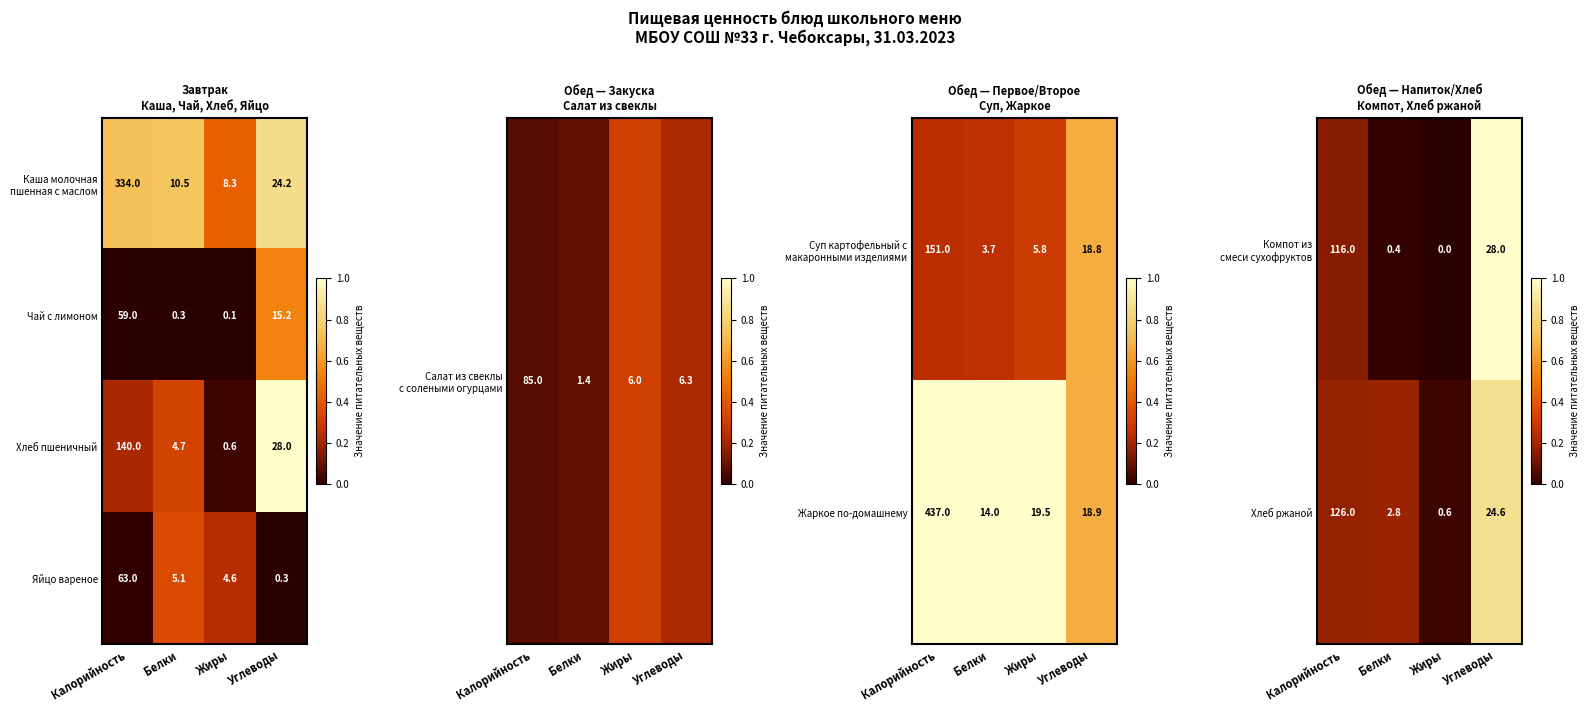

The value of Чай с лимоном at Калорийность is 59.0. True or false?

True